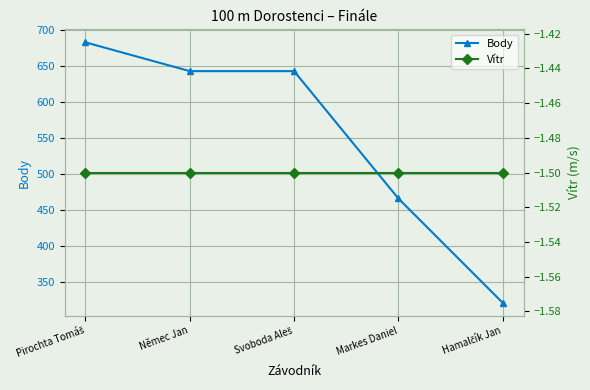

At Svoboda Aleš, list the series in order from largest to smallest.

Body, Vítr